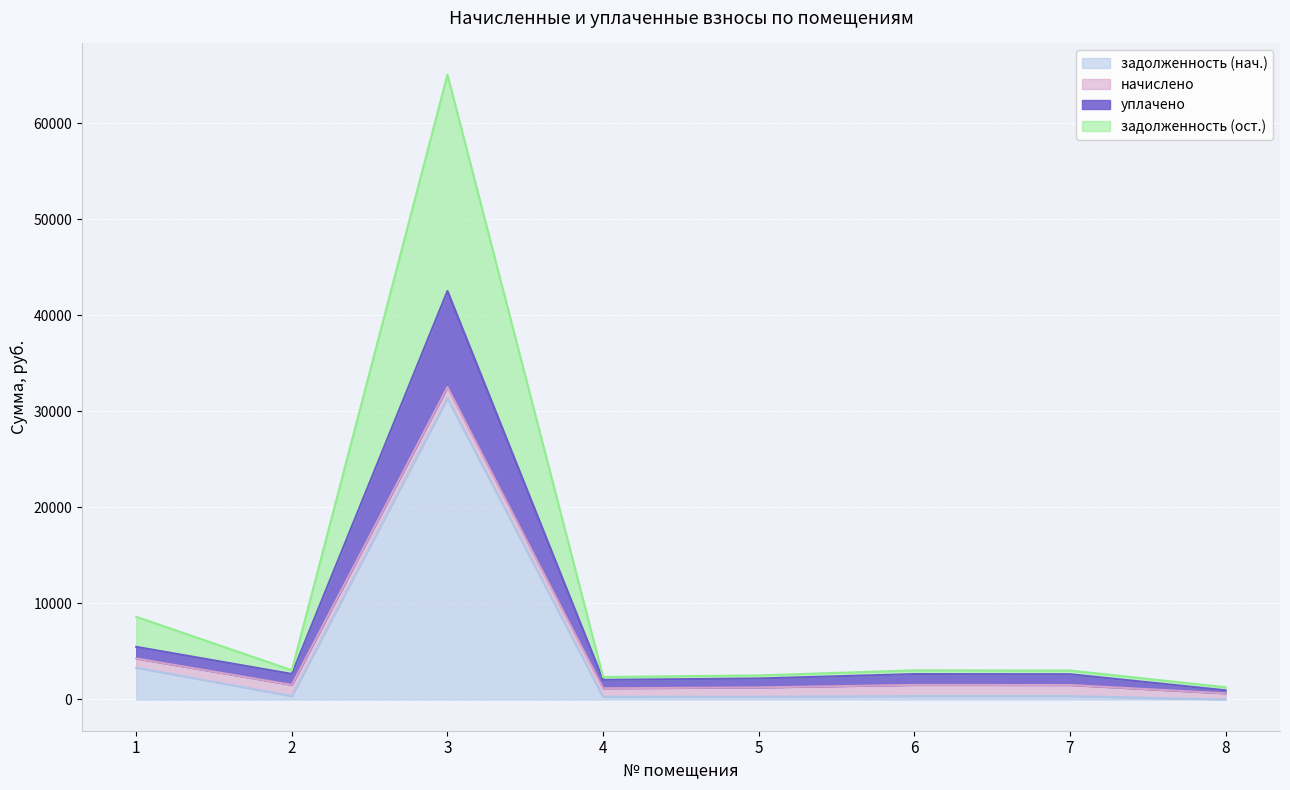

True or false: уплачено and задолженность (нач.) cross at least once.

False